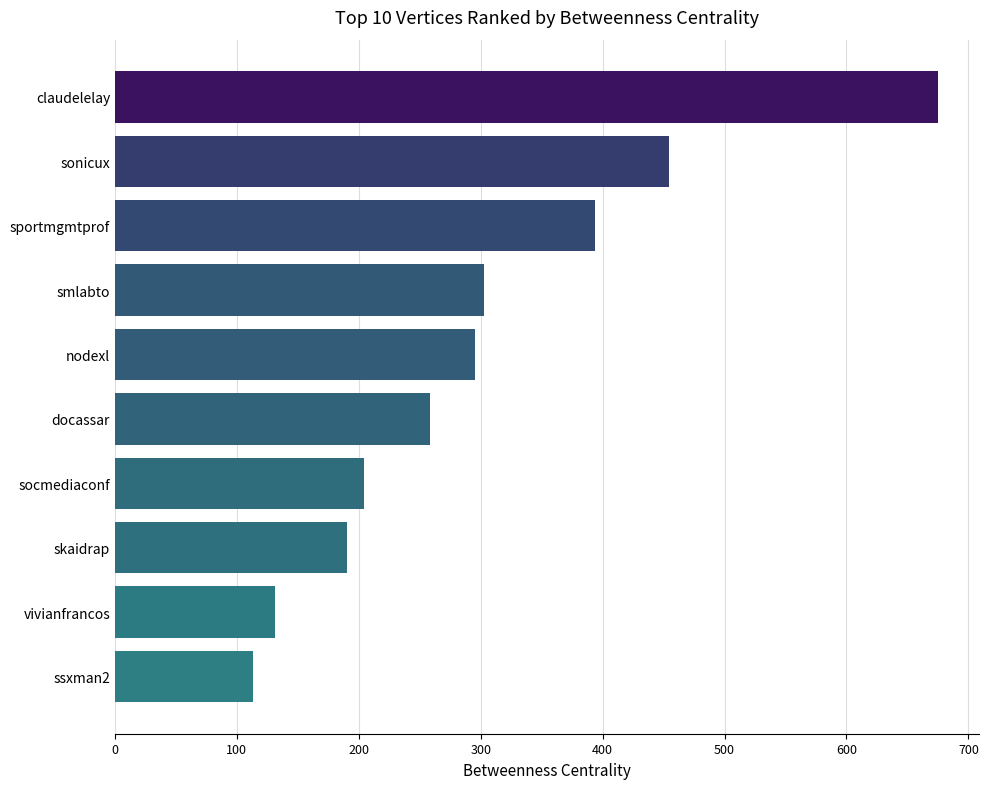

What is the change in value from skaidrap to nodexl?

+105.2